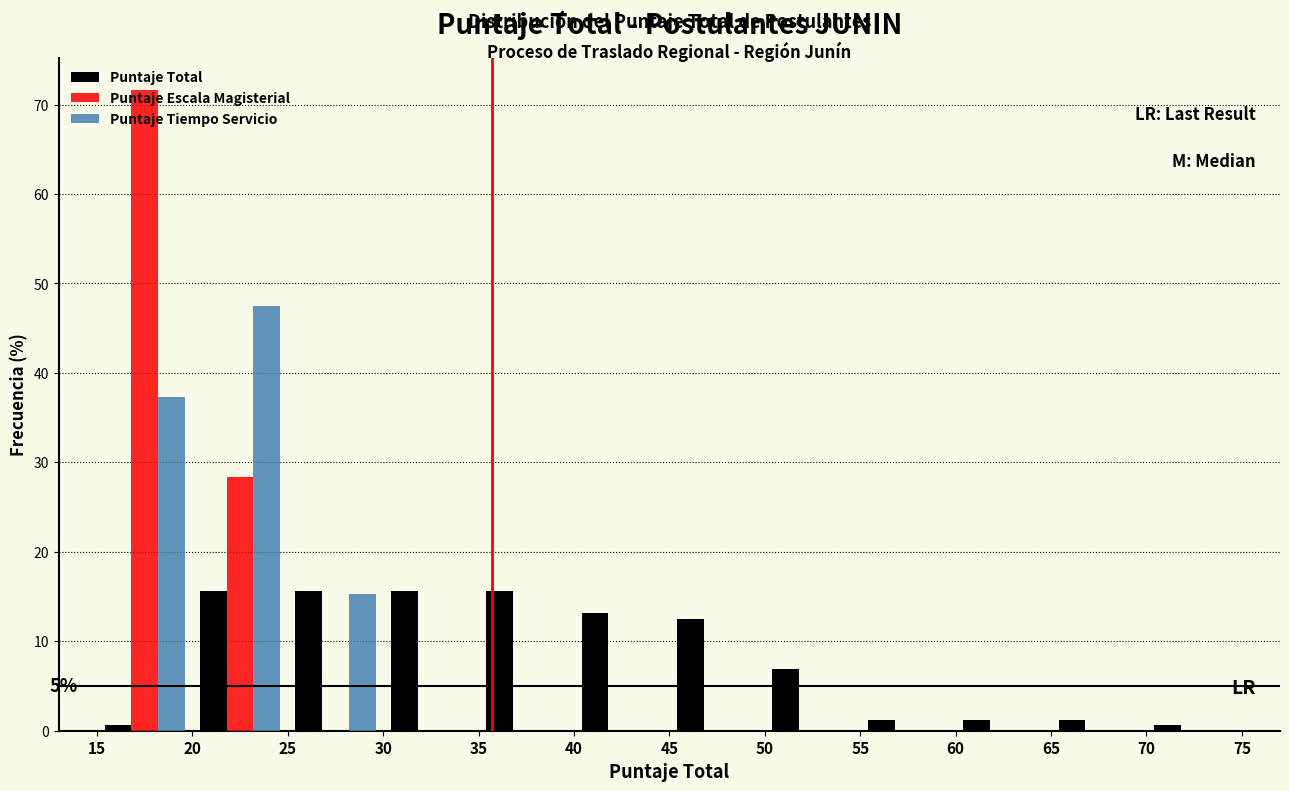

In the Puntaje Tiempo Servicio series, which range on the x-axis has the tallest bar?

20 to 25